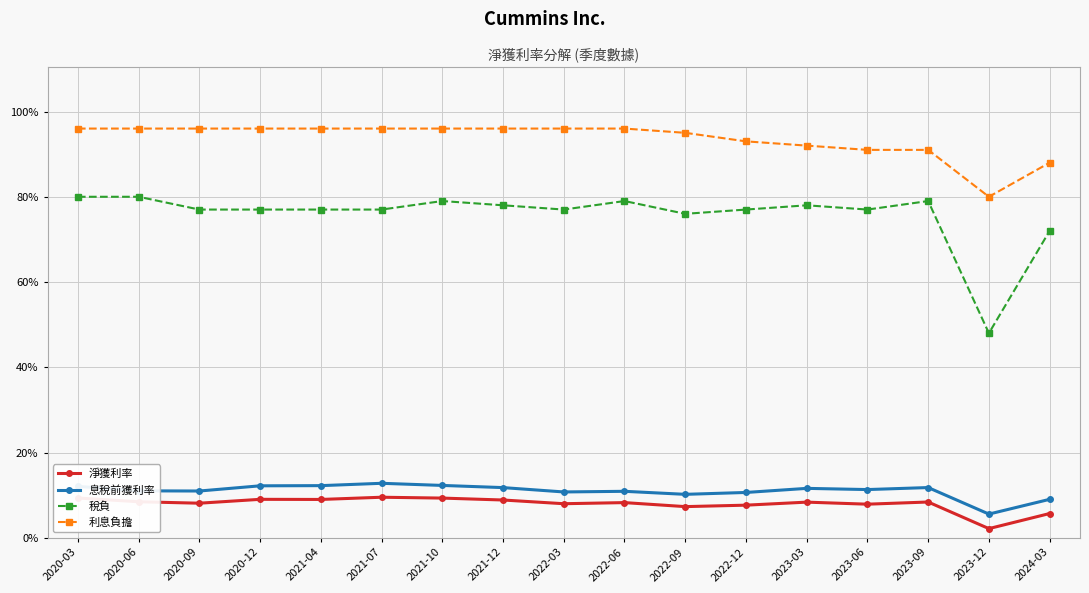

True or false: 利息負擔 has a value of 0.6 at 2021-12.

False